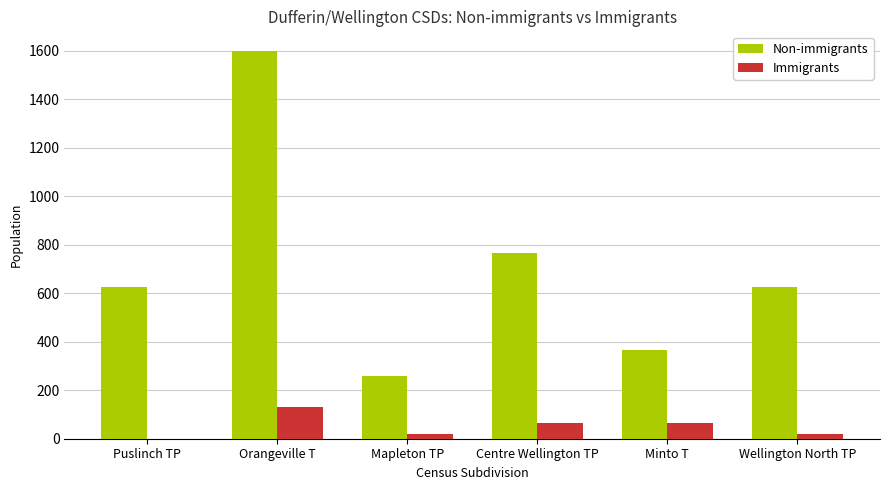

What is the spread (max minus min) of values at Mapleton TP?

240